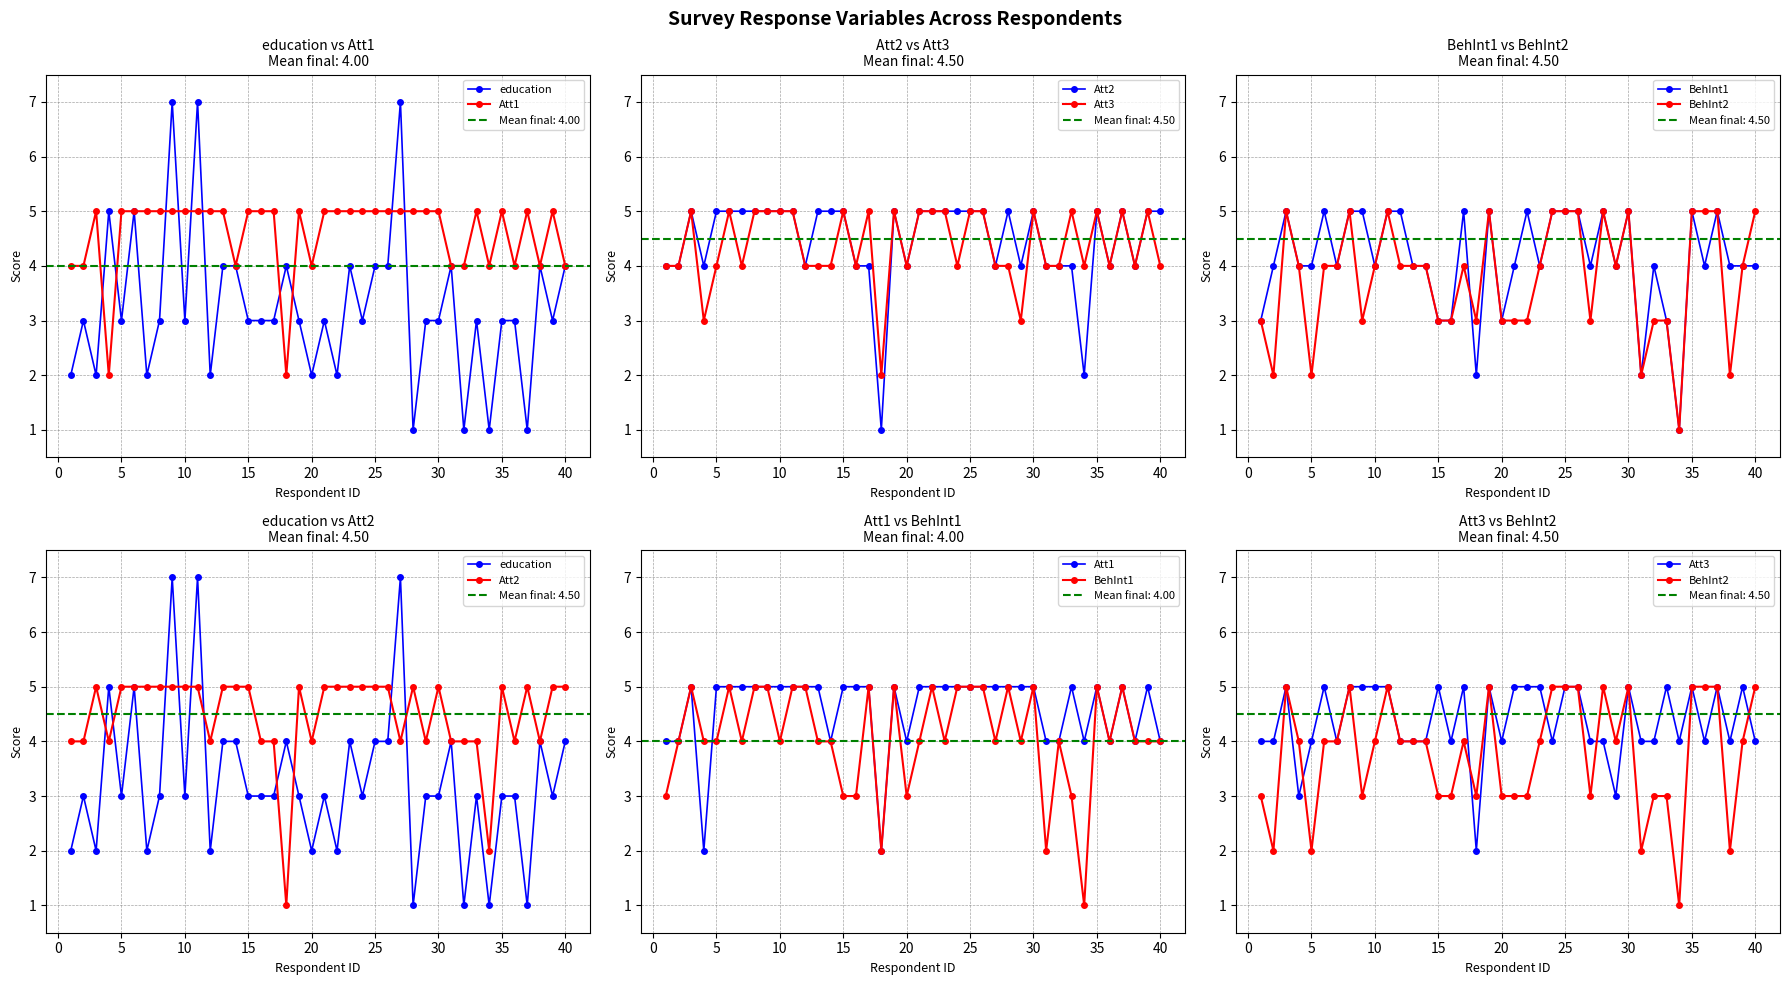

The value of Att1 at −5 is 7. True or false?

False